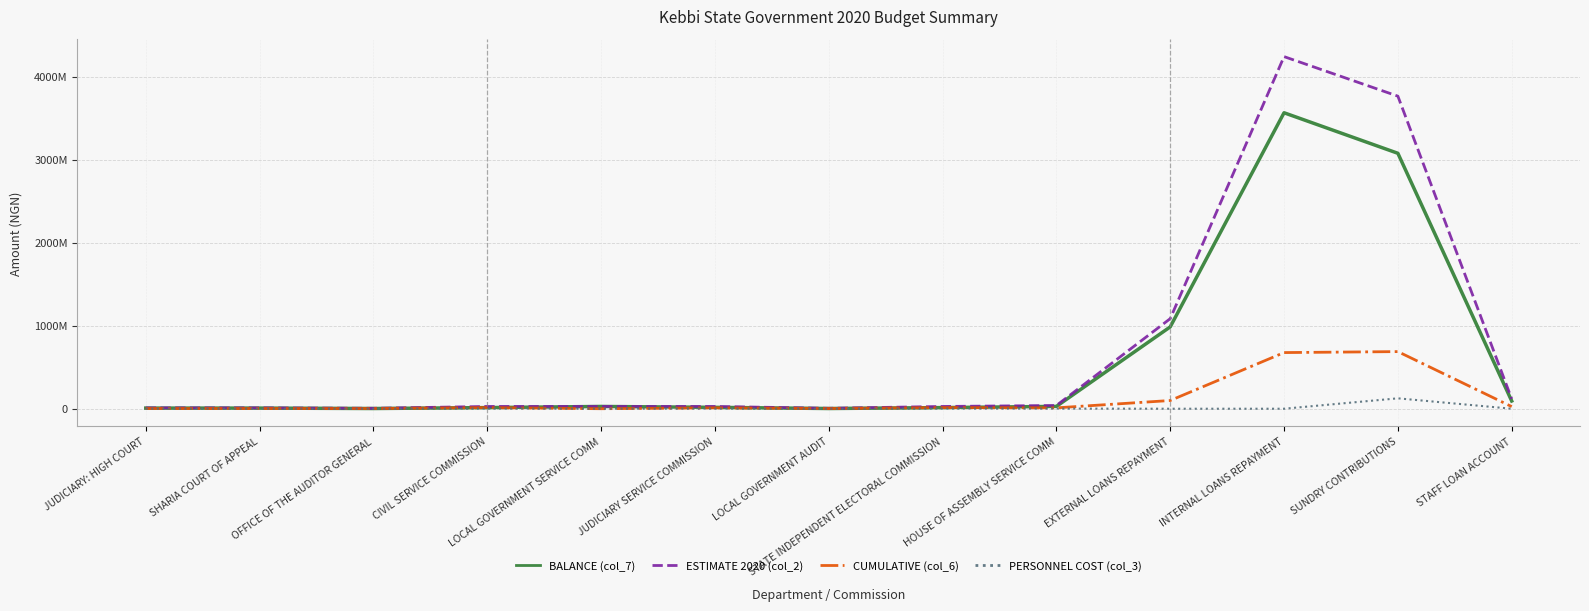

What are all the series names shown in the legend?

BALANCE (col_7), ESTIMATE 2020 (col_2), CUMULATIVE (col_6), PERSONNEL COST (col_3)